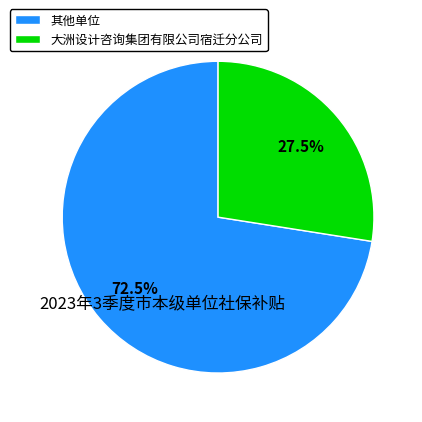

Is 其他单位 the majority of the pie?

Yes